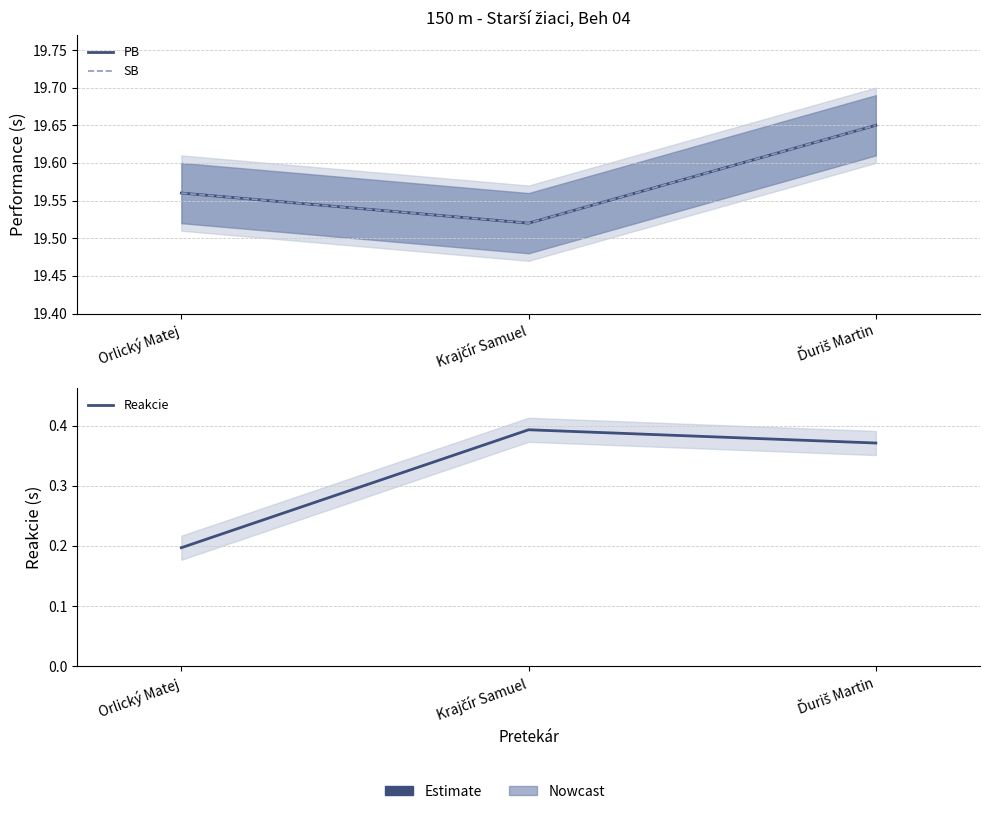

Which series has the widest spread of values?

Reakcie